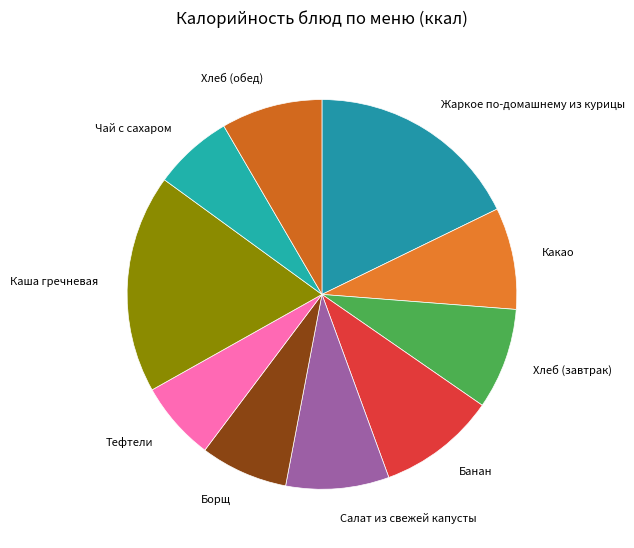

Do Тефтели and Борщ together represent more than half of the pie?

No